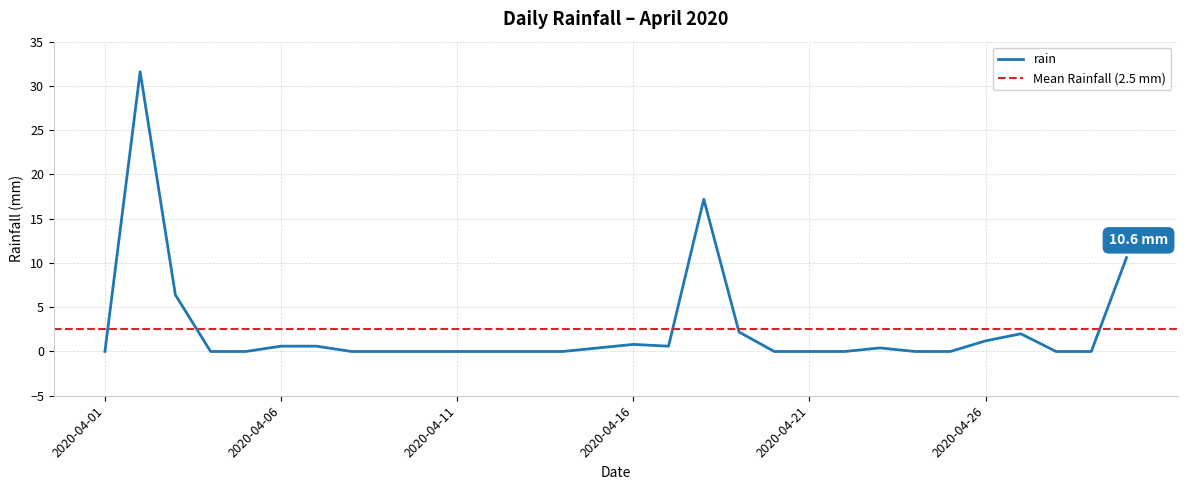

Reading right to left, what are all the values shown in this chart?

2020-04-30=10.6	2020-04-29=0.0	2020-04-28=0.0	2020-04-27=2.0	2020-04-26=1.2	2020-04-25=0.0	2020-04-24=0.0	2020-04-23=0.4	2020-04-22=0.0	2020-04-21=0.0	2020-04-20=0.0	2020-04-19=2.2	2020-04-18=17.2	2020-04-17=0.6	2020-04-16=0.8	2020-04-15=0.4	2020-04-14=0.0	2020-04-13=0.0	2020-04-12=0.0	2020-04-11=0.0	2020-04-10=0.0	2020-04-09=0.0	2020-04-08=0.0	2020-04-07=0.6	2020-04-06=0.6	2020-04-05=0.0	2020-04-04=0.0	2020-04-03=6.4	2020-04-02=31.6	2020-04-01=0.0